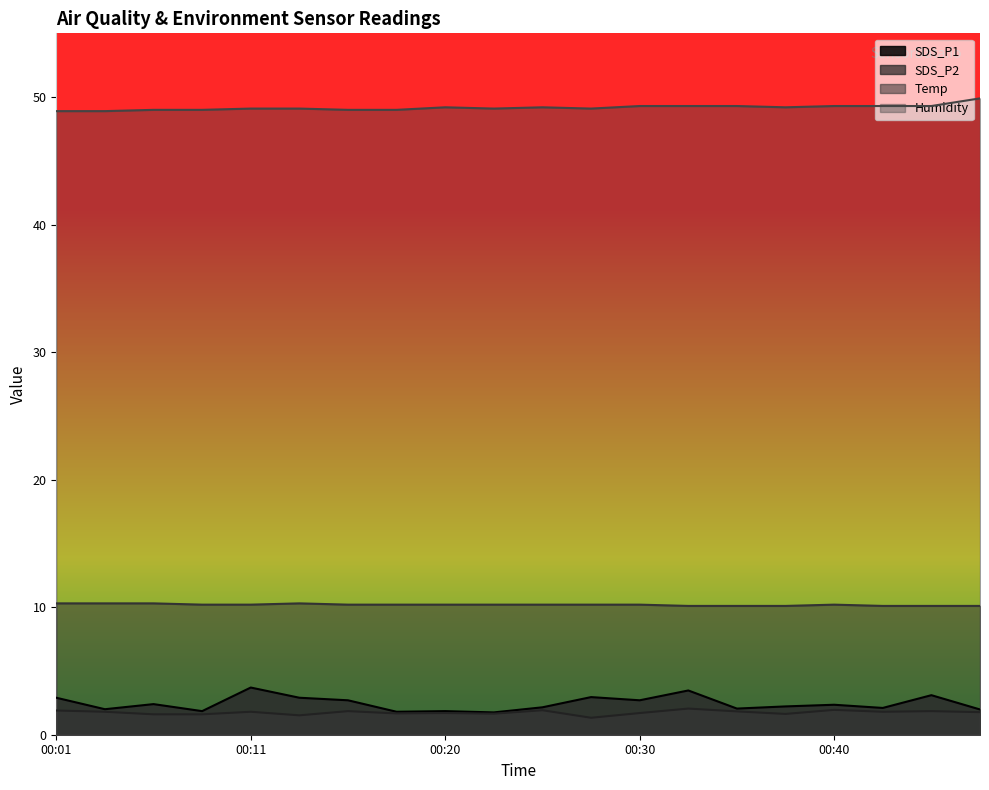

What is the value of the Temp point at the 1st from the left?

10.3